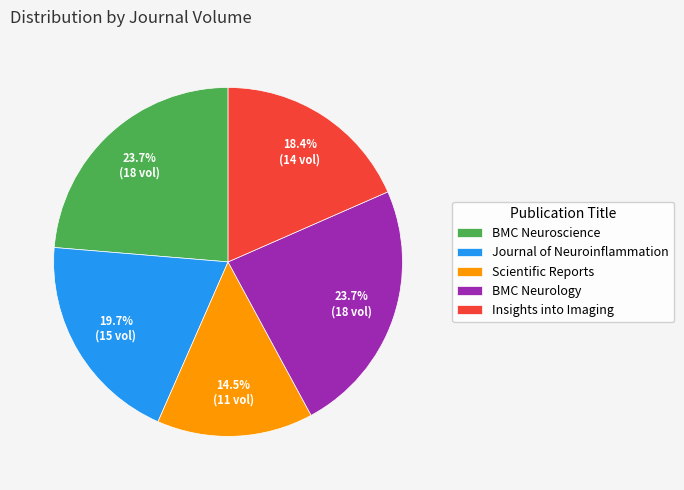

Does Insights into Imaging account for over 50% of the chart?

No